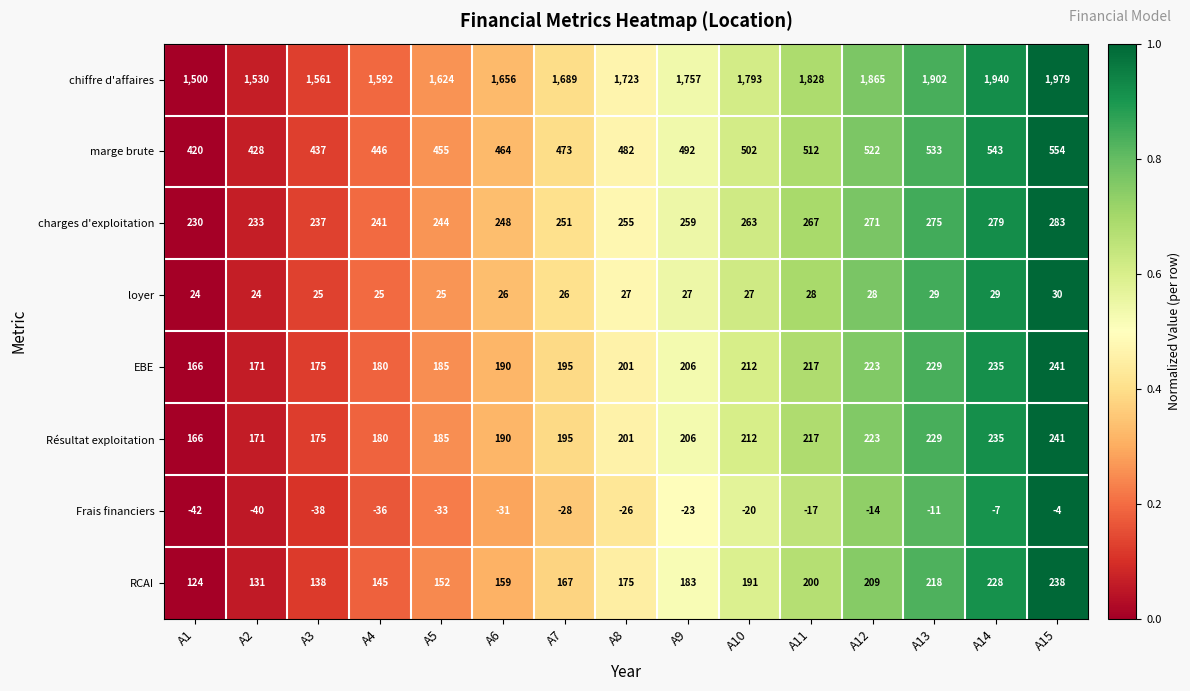

What is the minimum value shown in the chart?

-42